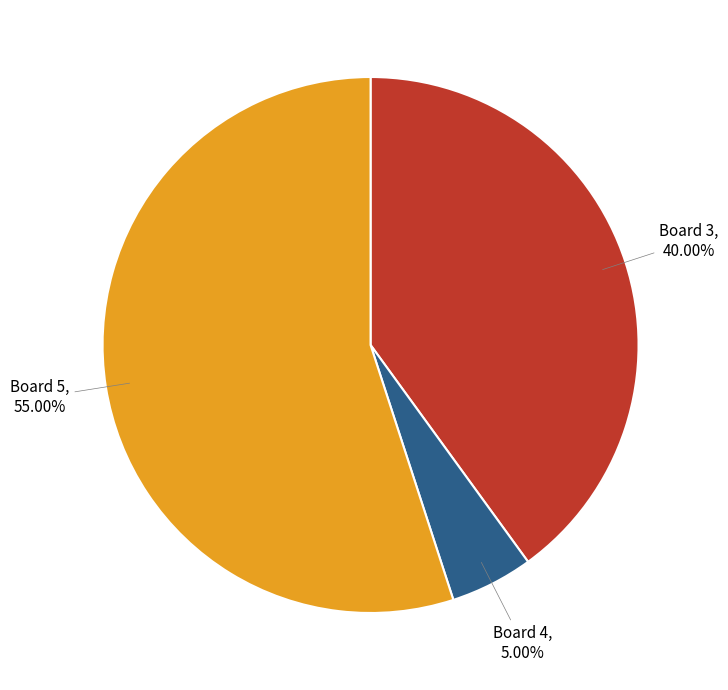

Count the number of slices in the pie.

3